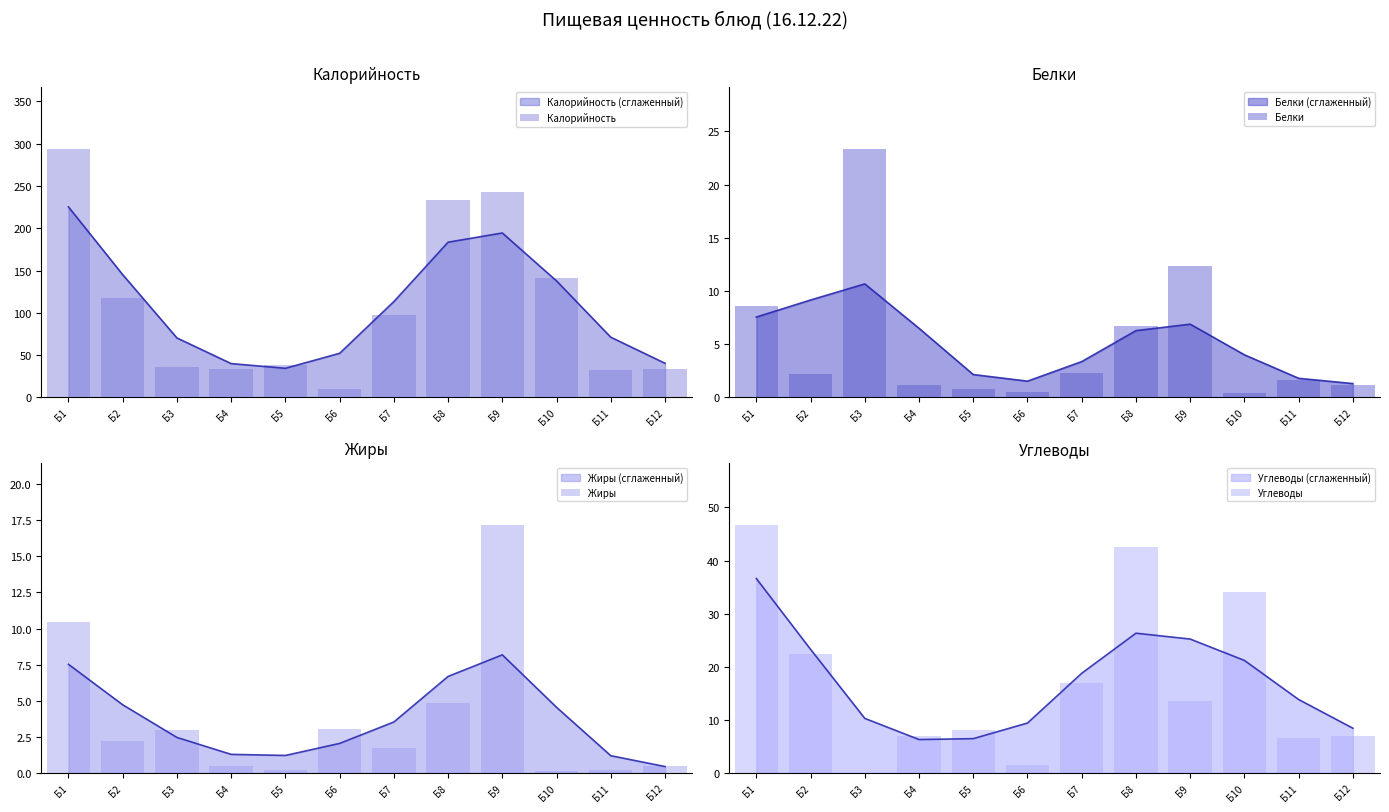

At which category is the sum across all series the highest?

Б1